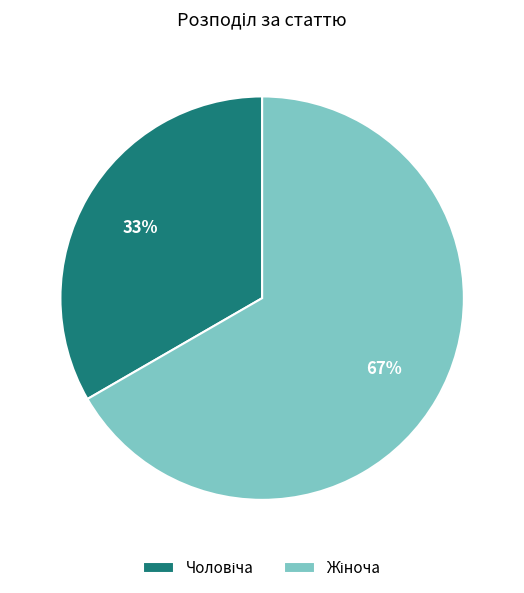

How many slices are in this pie chart?

2